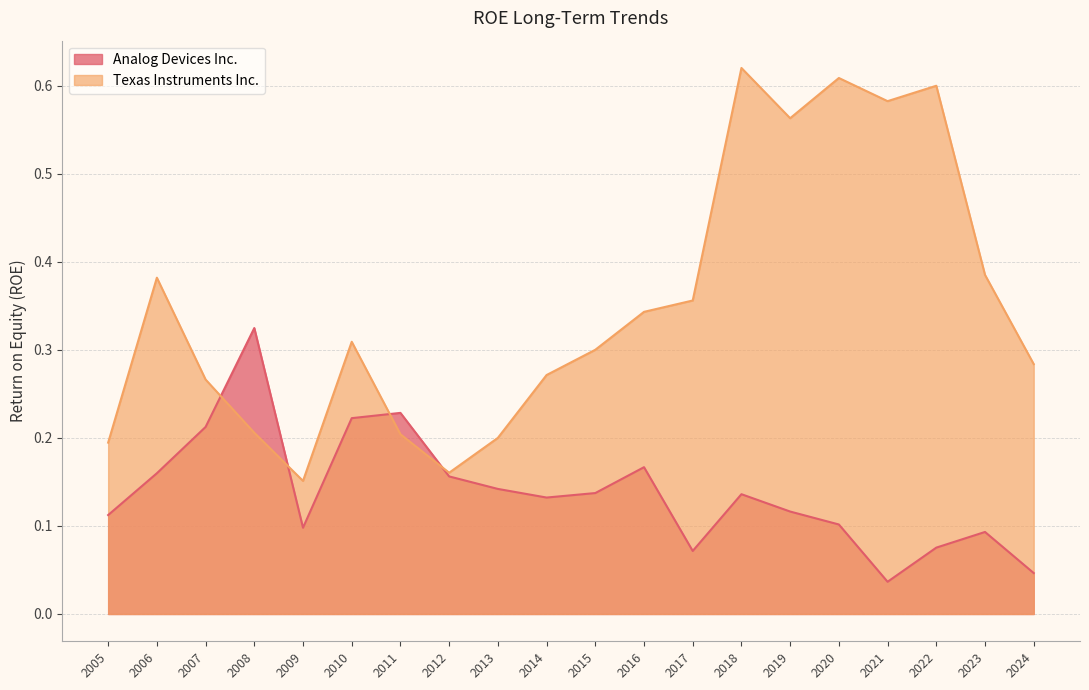

How many intersections are there between Texas Instruments Inc. and Analog Devices Inc.?

4